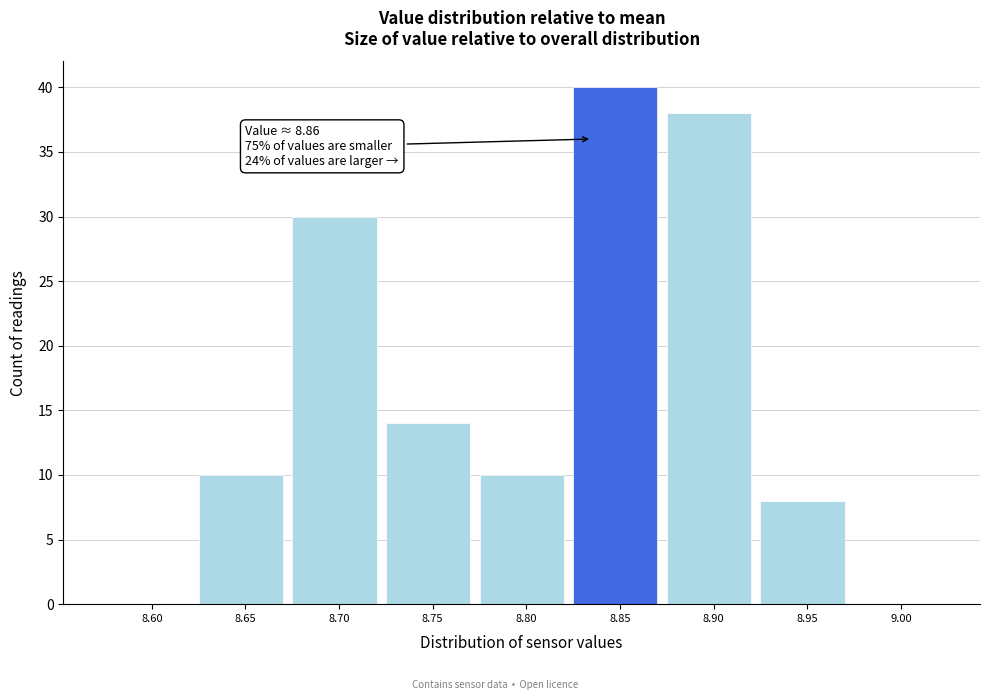

Reading left to right, what are all the values shown in this chart?

8.60=0	8.65=10	8.70=30	8.75=14	8.80=10	8.85=40	8.90=38	8.95=8	9.00=0